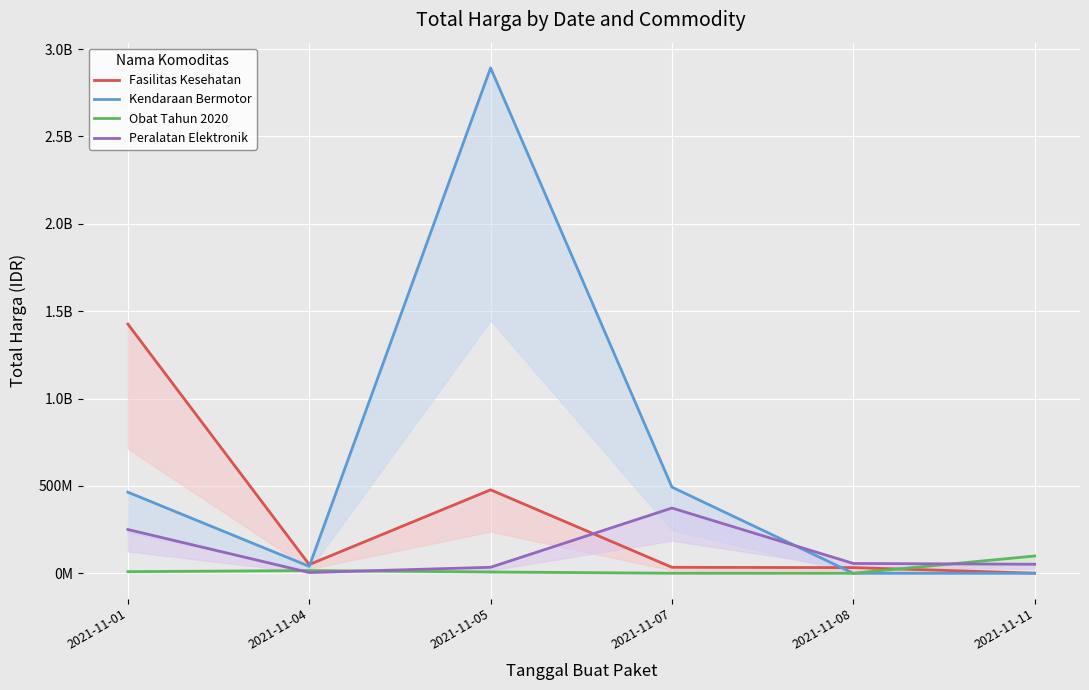

Which label corresponds to the smallest value in the chart?

2021-11-08